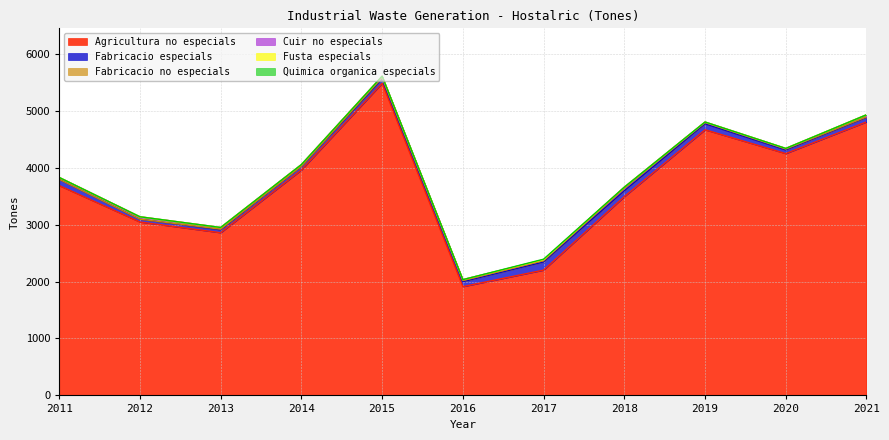

At which category is the sum across all series the highest?

2015